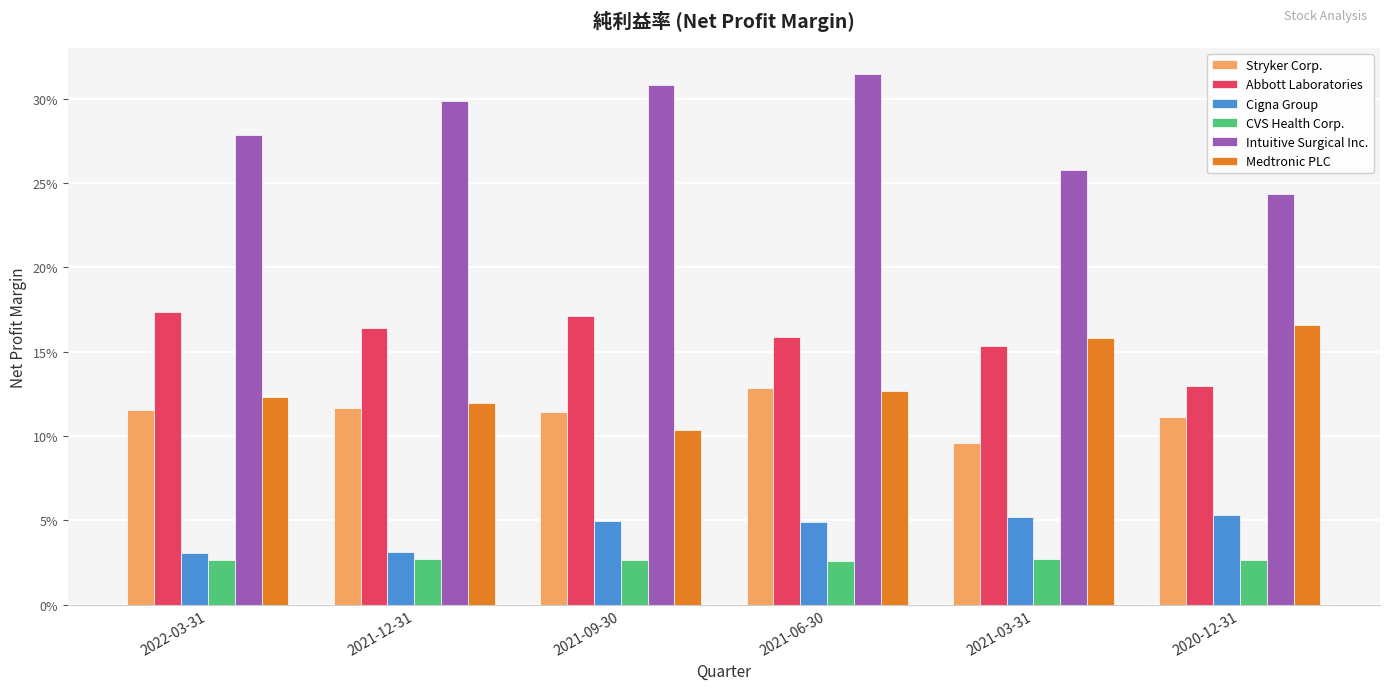

Are the bars grouped side by side (vs. stacked)?

Yes